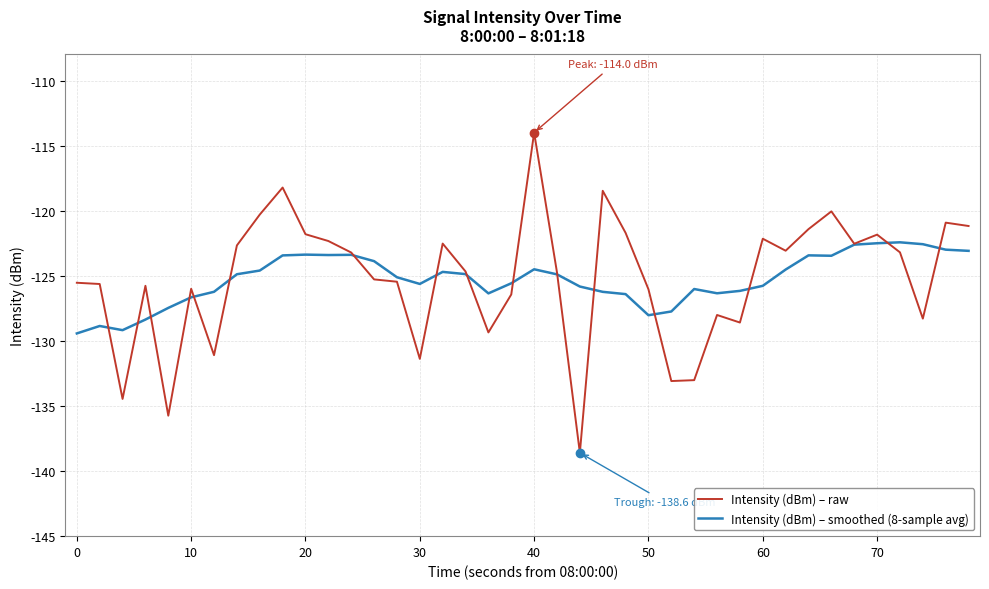

In Intensity (dBm) – raw, how many points are lower than both neighbors (excluding endpoints)?

11